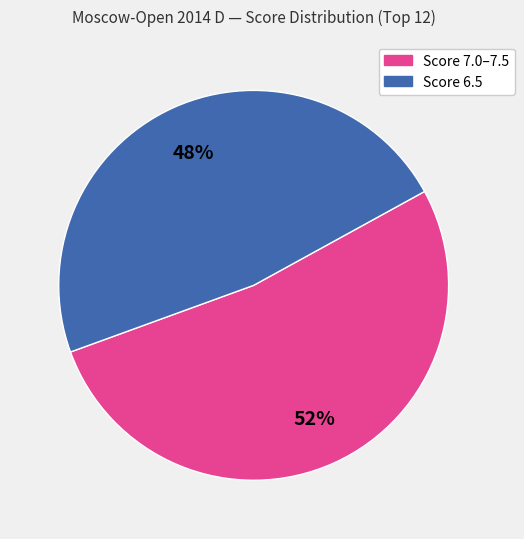

Does any single category account for the majority?

Yes